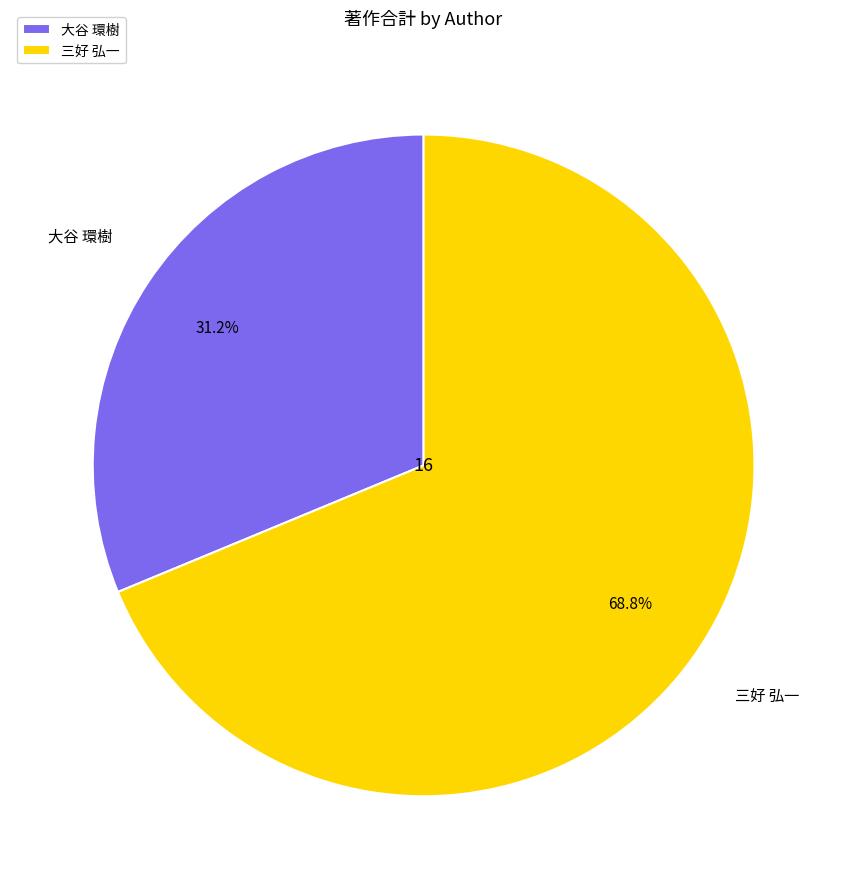

Does 大谷 環樹 account for over 50% of the chart?

No